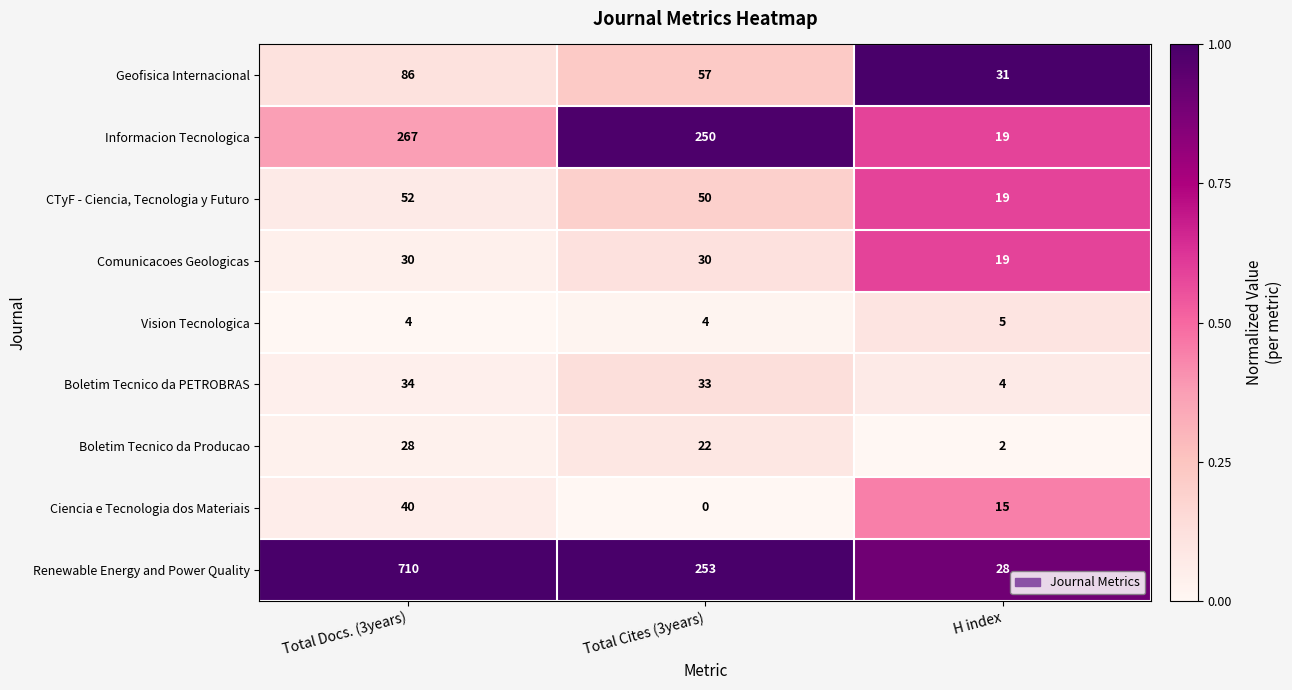

What is the total value across all series at Total Docs. (3years)?

1251